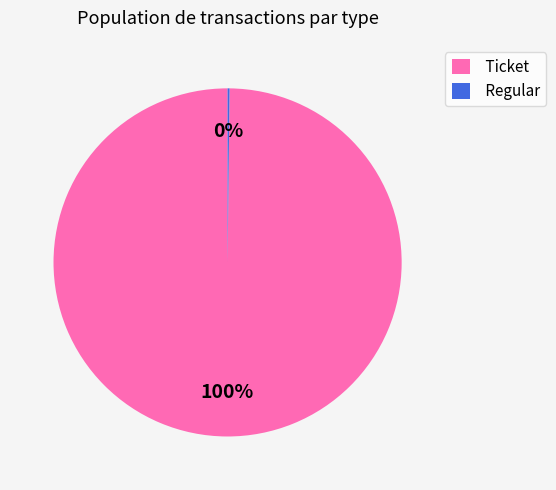

Does Ticket account for over 50% of the chart?

Yes